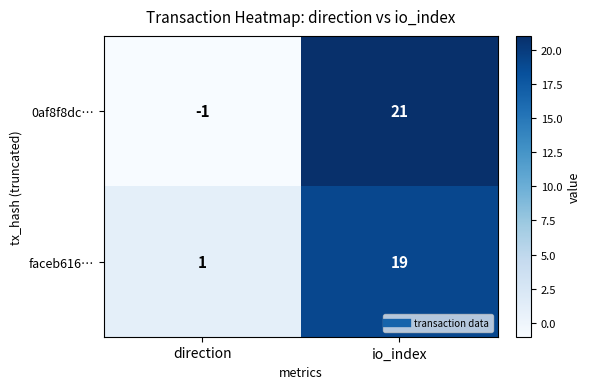

What is the sum of the 0af8f8dc… values at direction and io_index?

20